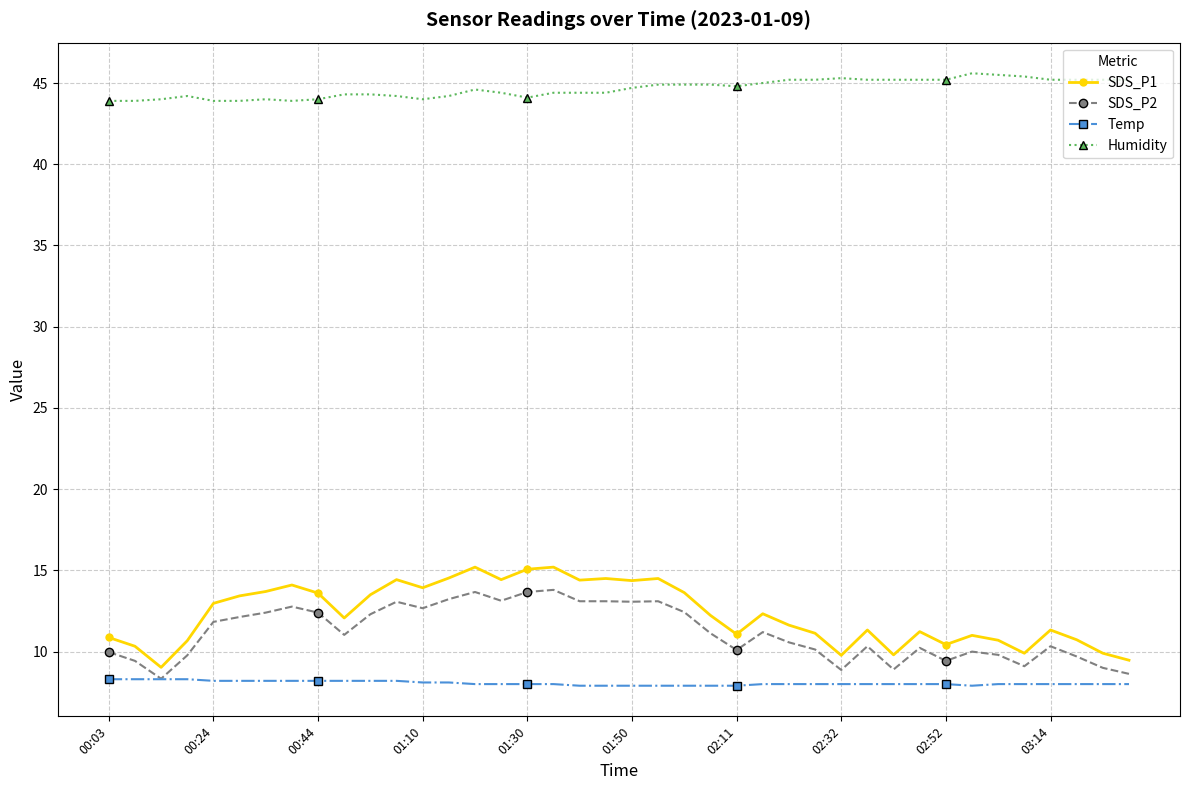

True or false: Humidity and SDS_P2 cross at least once.

False